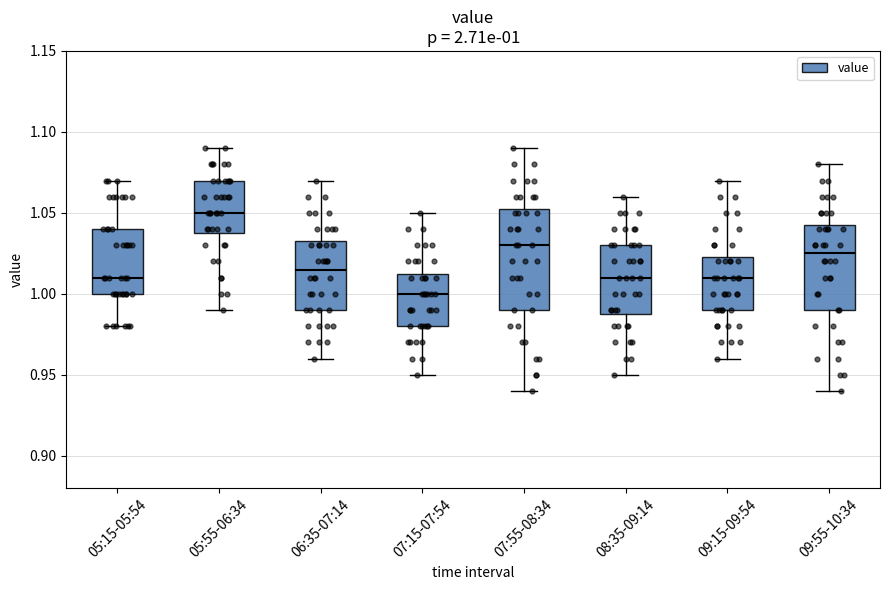

Comparing the boxes themselves (not the whiskers), which one is the tallest?

07:55-08:34